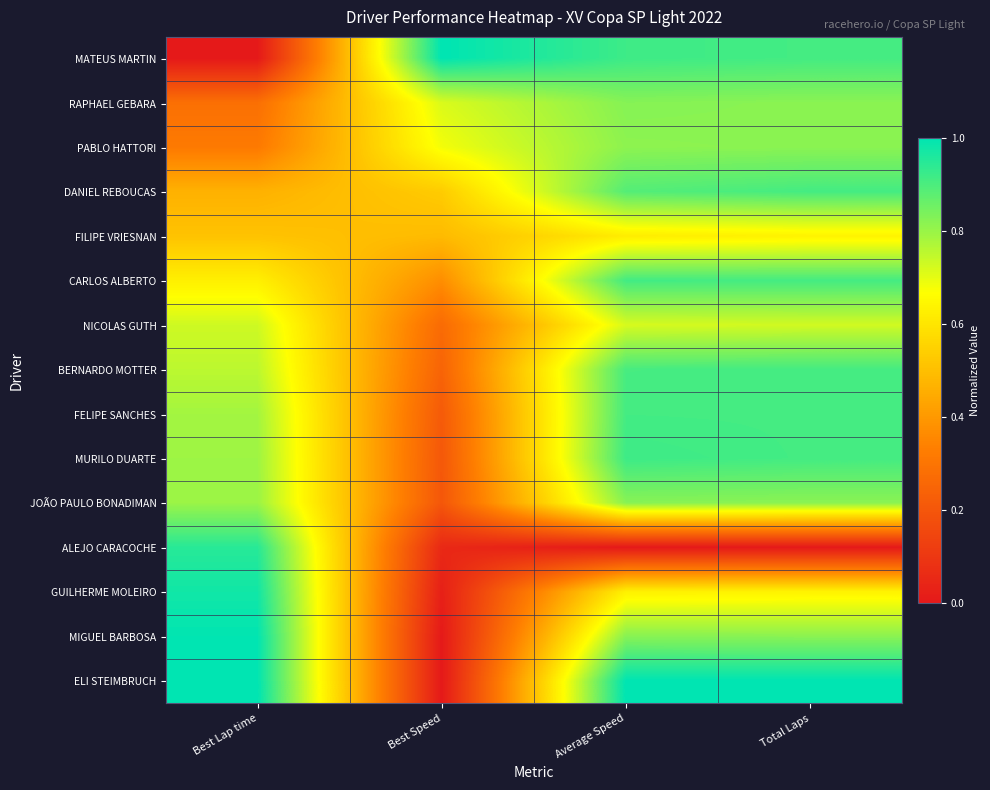

At which category does the chart reach its peak across all series?

Best Speed